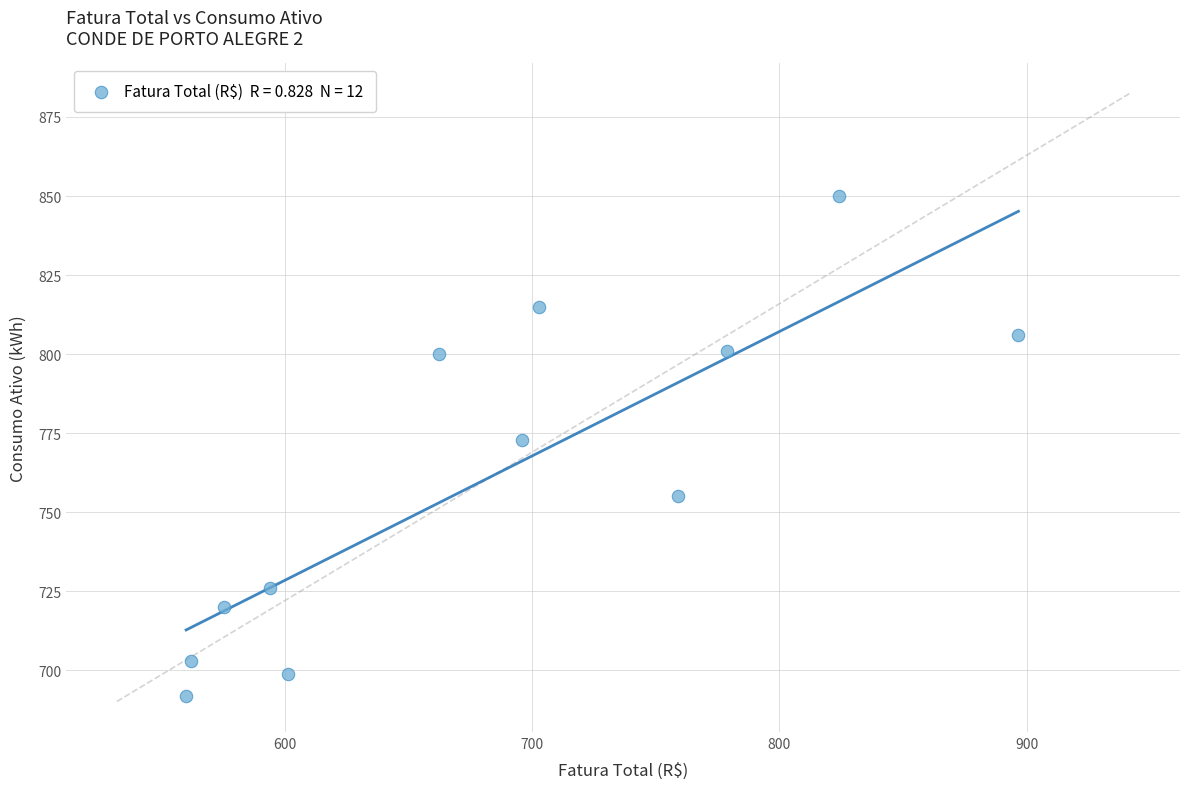

What is the range of Y values (max minus min)?

158